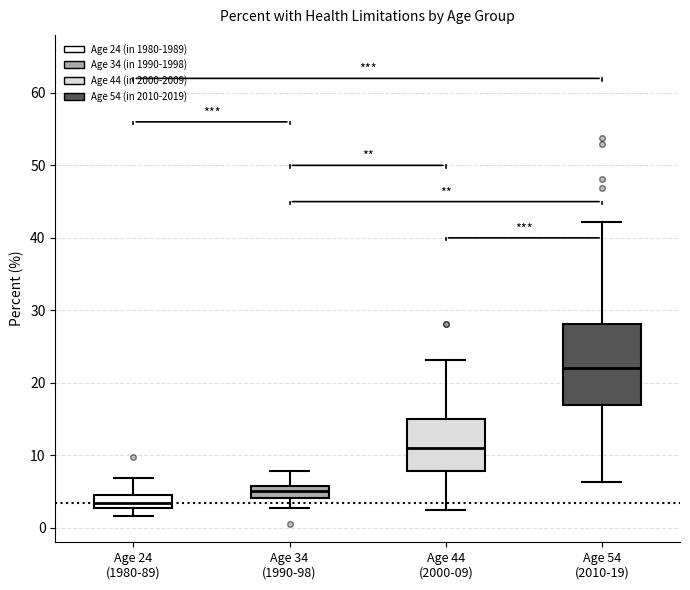

Comparing the boxes themselves (not the whiskers), which one is the tallest?

Age 54 (2010-19)